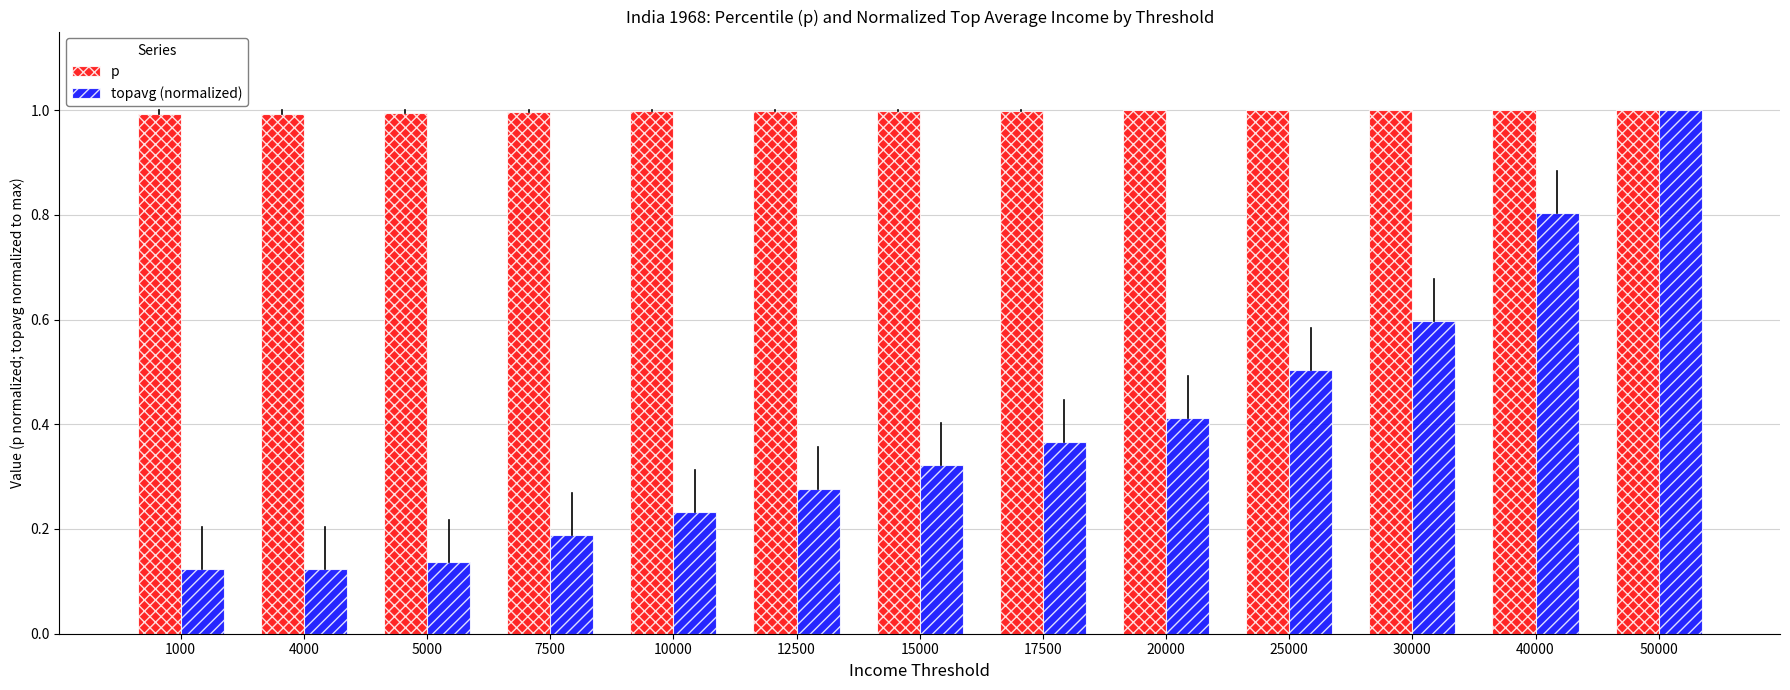

Between 1000 and 40000, which series saw the biggest shift?

topavg (normalized)